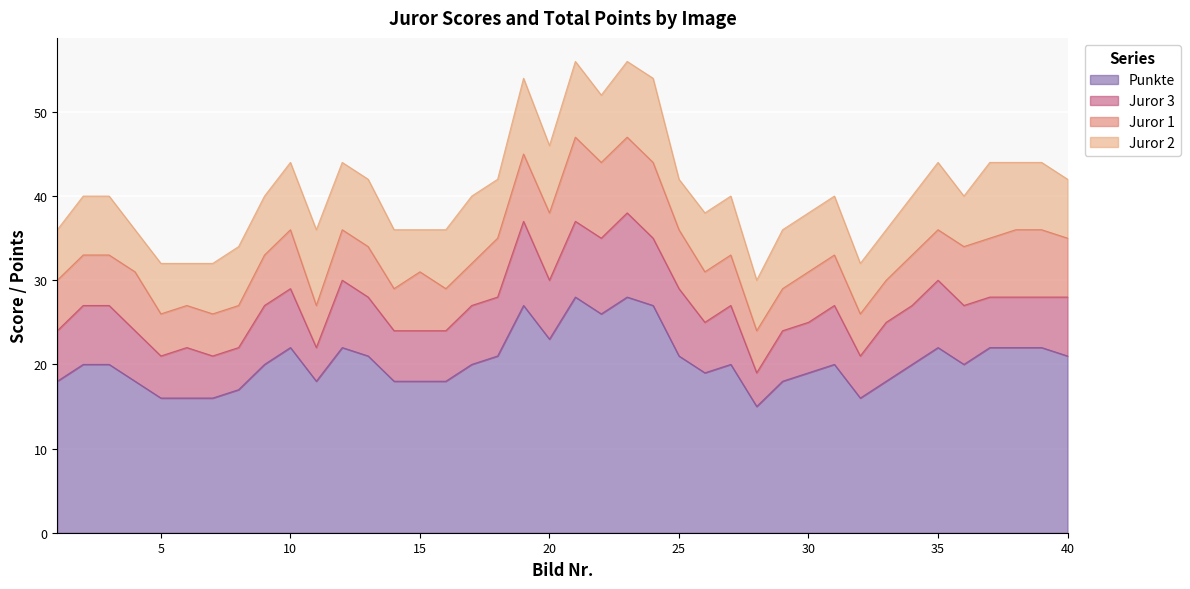

True or false: Punkte has more than 1 interior local peaks.

True